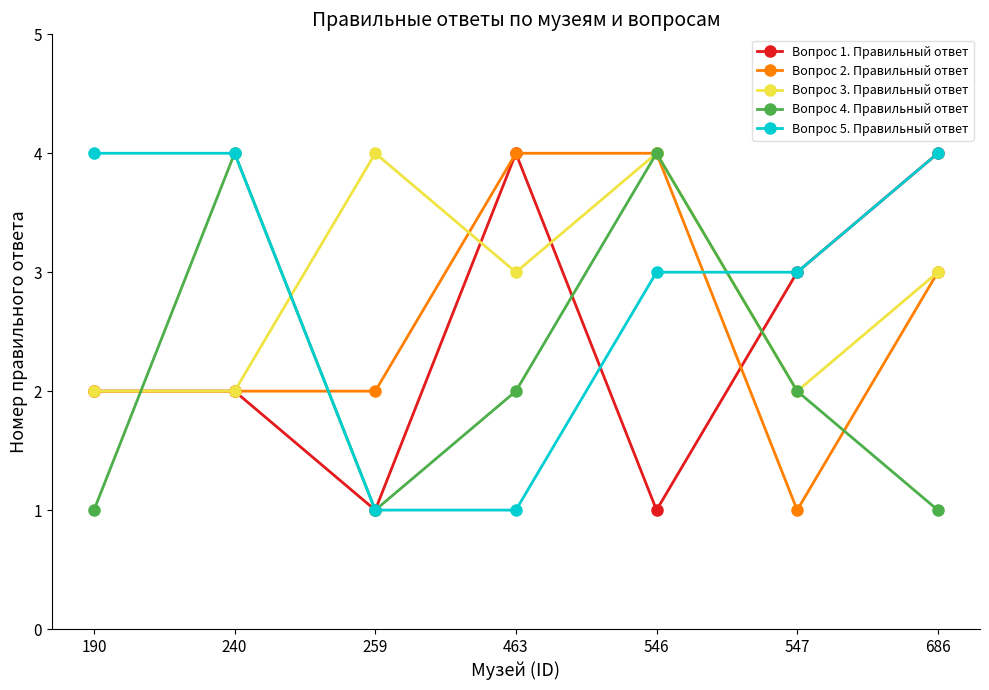

Count the number of data series in this chart.

5